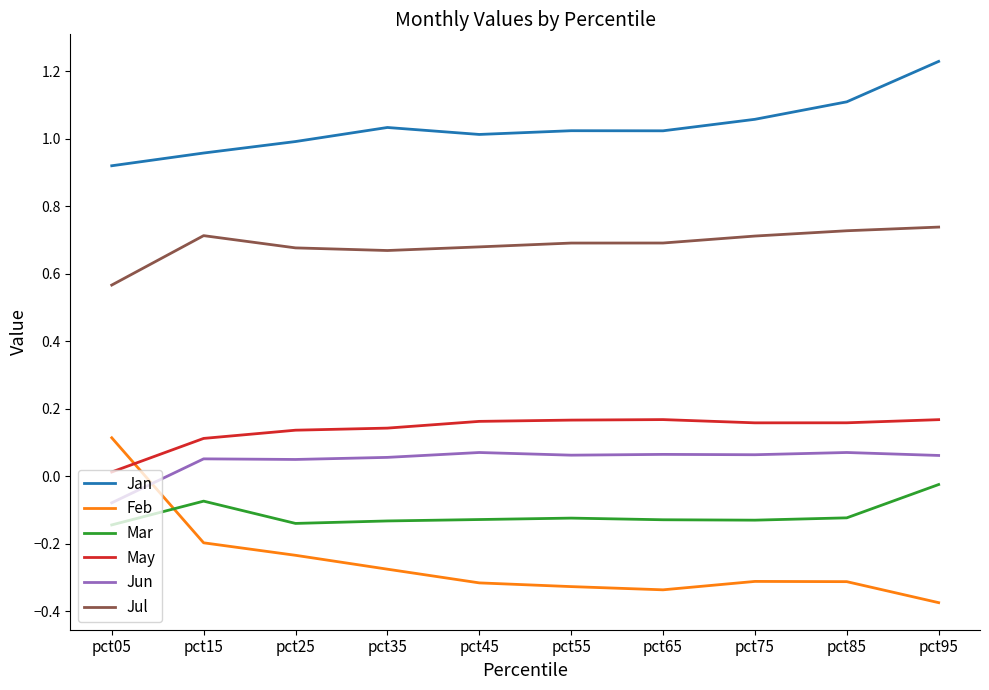

At pct55, list the series in order from smallest to largest.

Feb, Mar, Jun, May, Jul, Jan